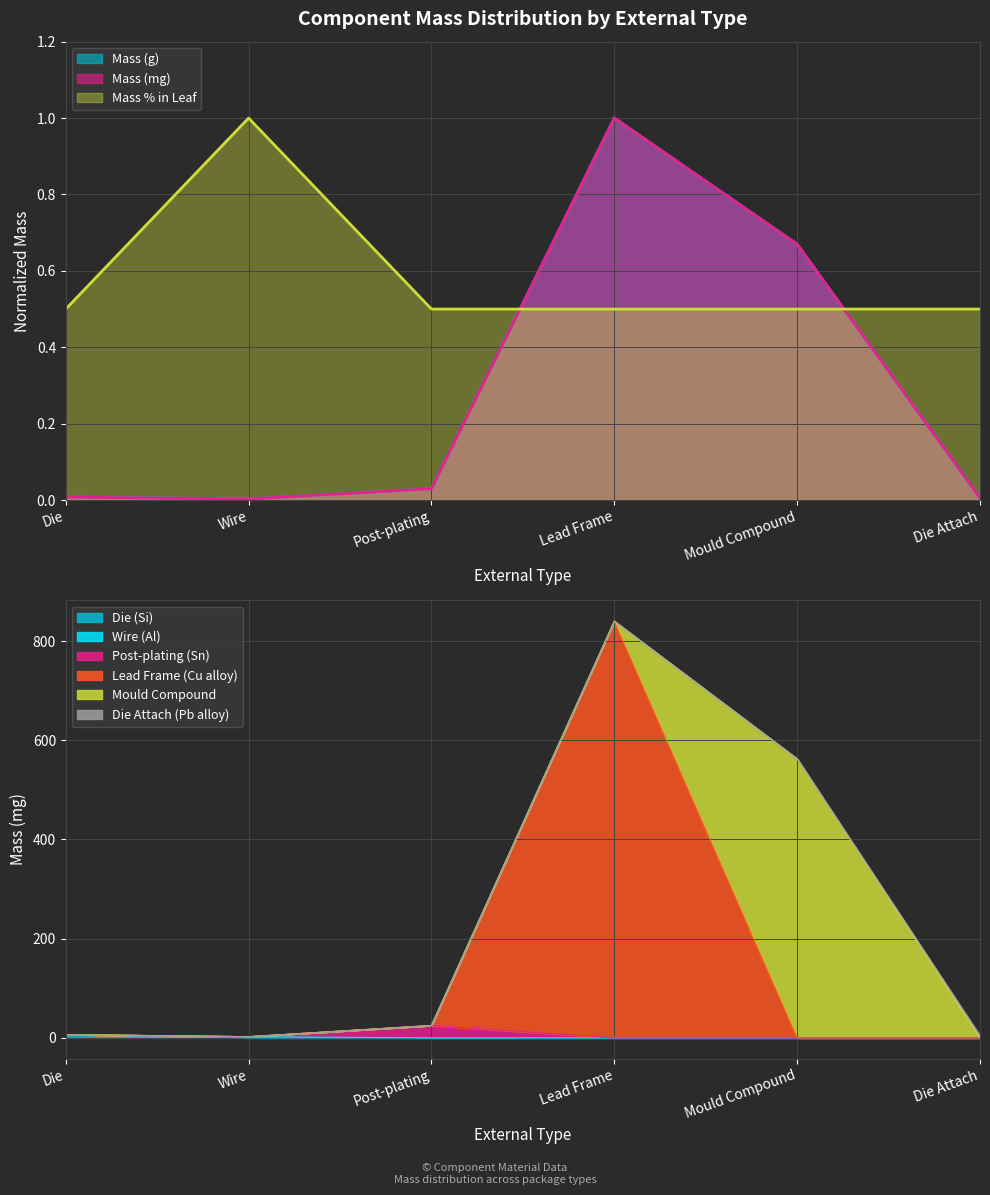

Which has a higher value, Die or Lead Frame?

Lead Frame